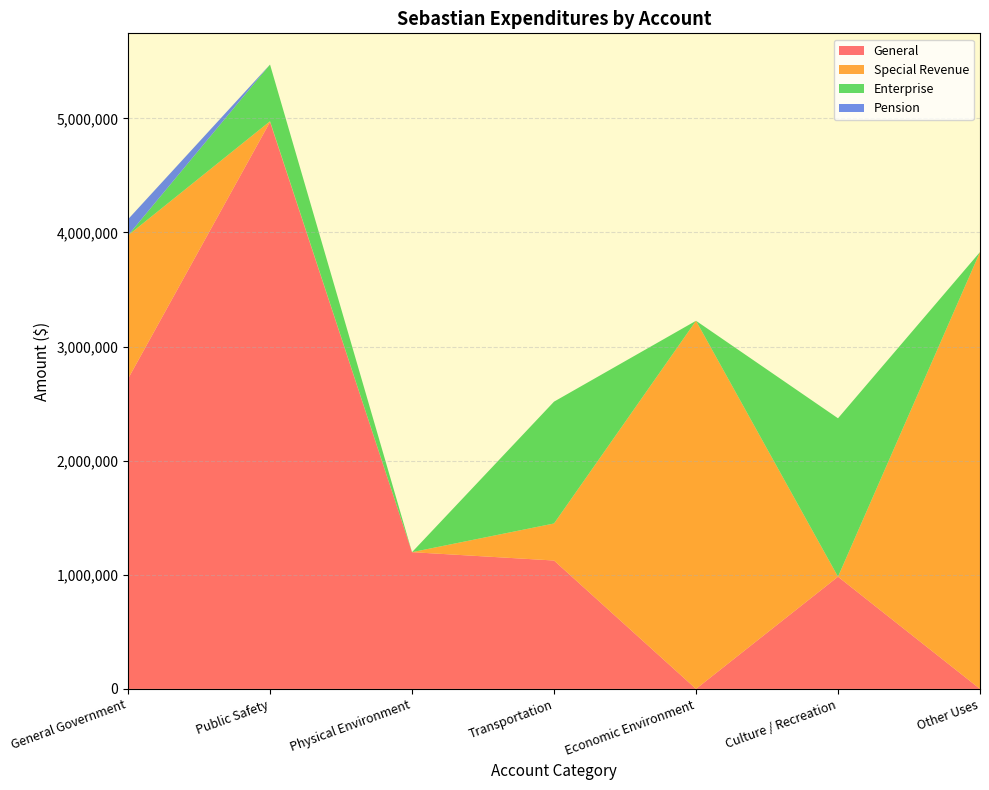

Reading right to left, what are all the values shown in this chart?

General: Other Uses=0	Culture / Recreation=983199	Economic Environment=0	Transportation=1125067	Physical Environment=1198164	Public Safety=4968164	General Government=2717290
Special Revenue: Other Uses=3828049	Culture / Recreation=0	Economic Environment=3225768	Transportation=324524	Physical Environment=97	Public Safety=6015	General Government=1256960
Enterprise: Other Uses=0	Culture / Recreation=1388158	Economic Environment=0	Transportation=1067525	Physical Environment=0	Public Safety=496800	General Government=0
Pension: Other Uses=0	Culture / Recreation=0	Economic Environment=0	Transportation=0	Physical Environment=0	Public Safety=0	General Government=140753